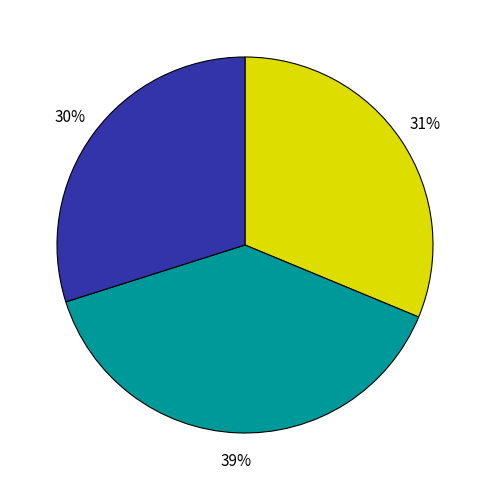

How many segments does this pie chart have?

3